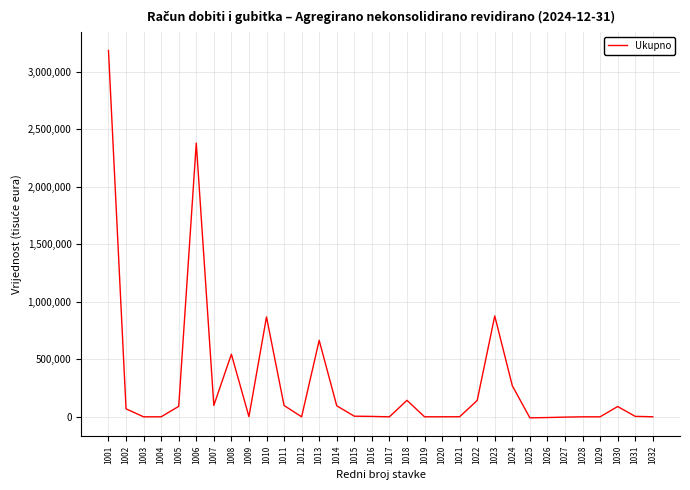

What is the difference between the maximum and minimum values?

3195223